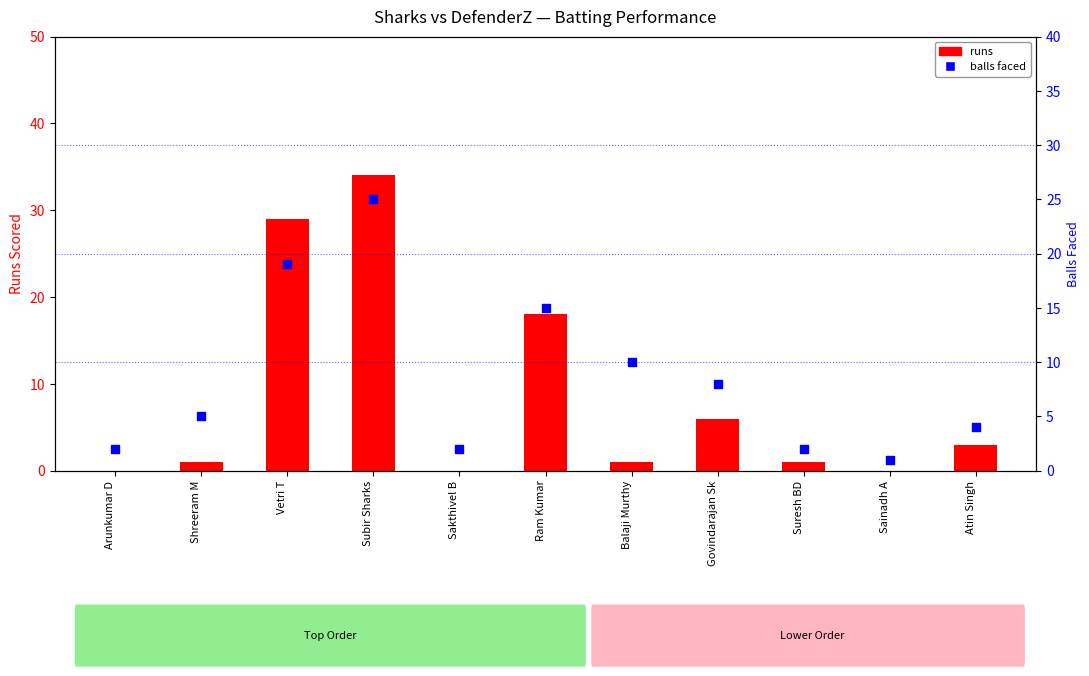

Which series has the largest Y range (max minus min)?

runs